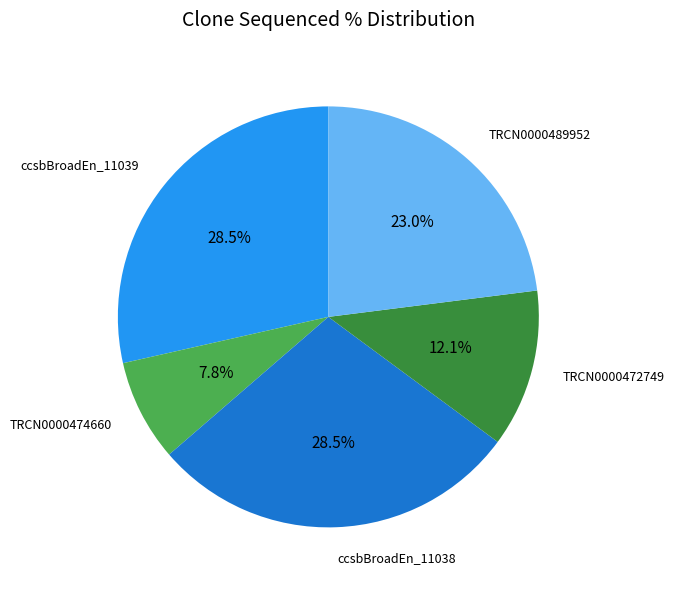

To the nearest percent, what is the difference between the largest and smallest slice percentages?

21%